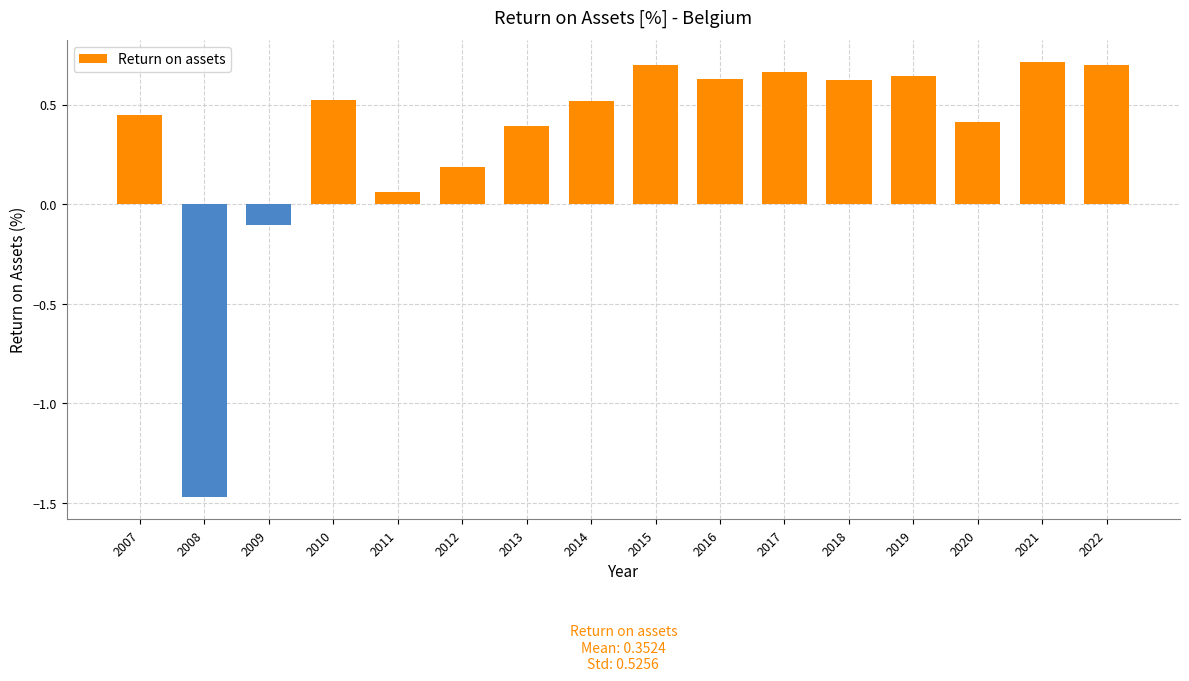

The value at 2012 is 0.0. True or false?

False